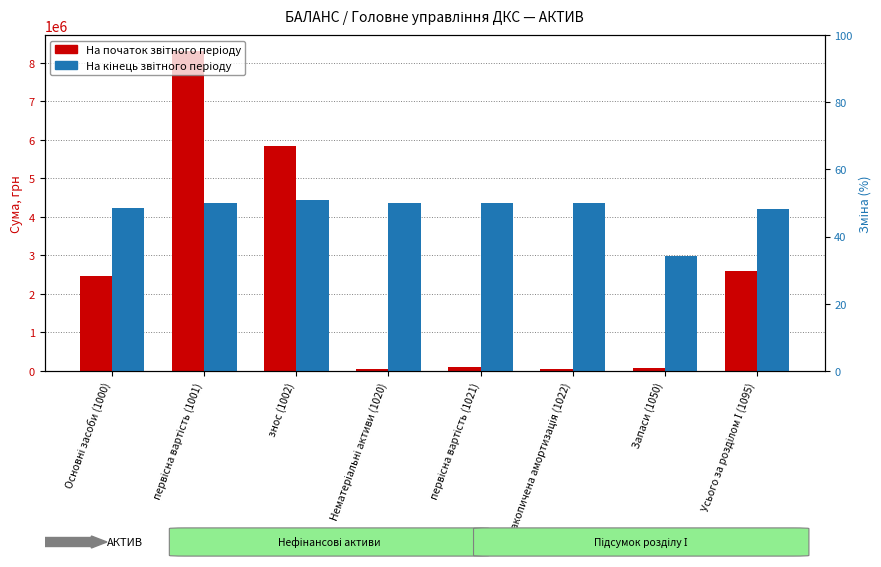

Where is На початок звітного періоду nearest to the value 4176166?

Усього за розділом І (1095)